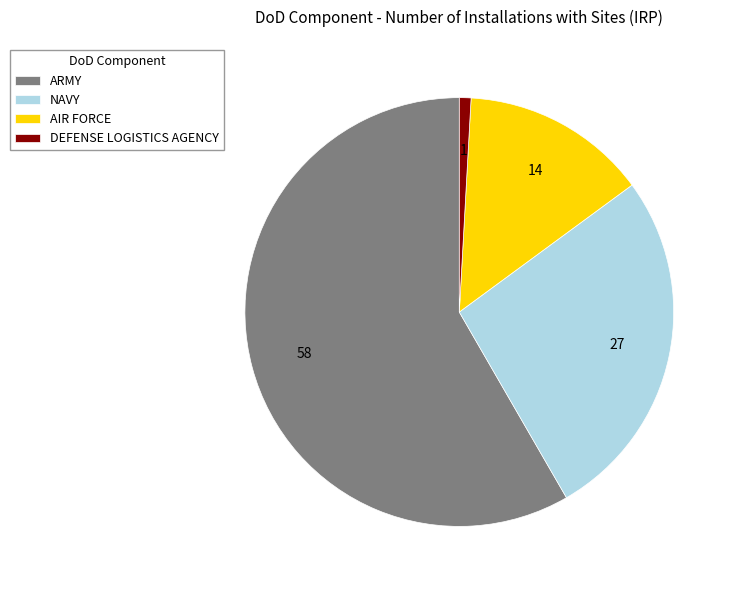

What is the smallest slice in the pie chart?

DEFENSE LOGISTICS AGENCY